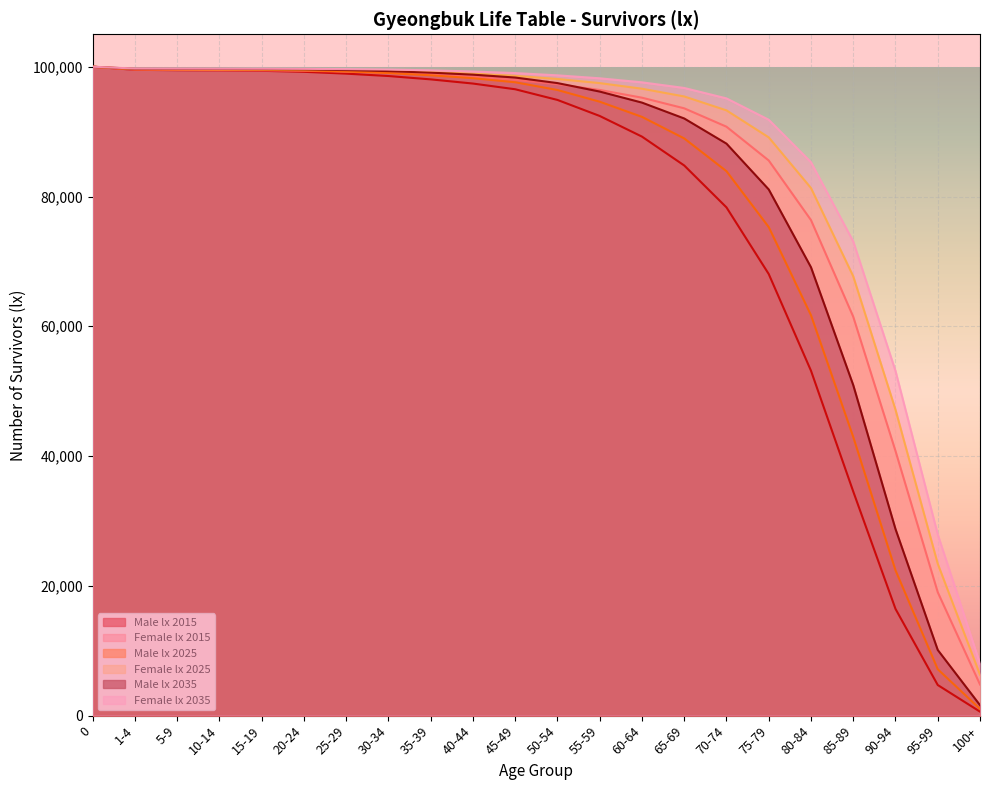

True or false: Male lx 2025 and Male lx 2015 cross at least once.

False